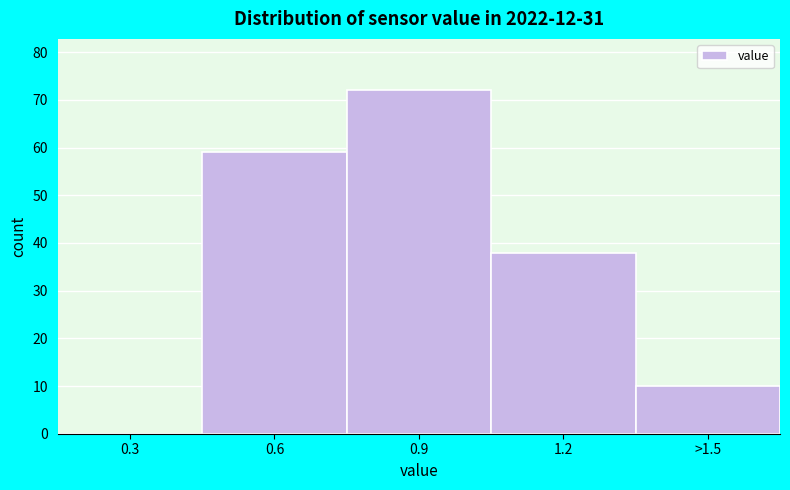

Reading right to left, what are all the values shown in this chart?

>1.5=10	1.2=38	0.9=72	0.6=59	0.3=0